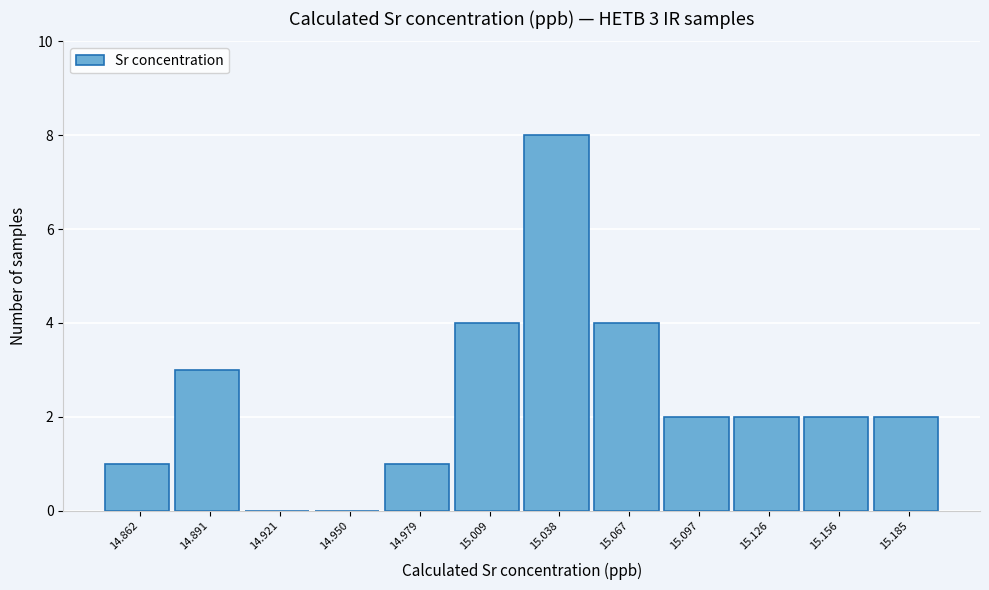

Reading left to right, list all the values displayed in this chart.

14.862=1	14.891=3	14.921=0	14.950=0	14.979=1	15.009=4	15.038=8	15.067=4	15.097=2	15.126=2	15.156=2	15.185=2